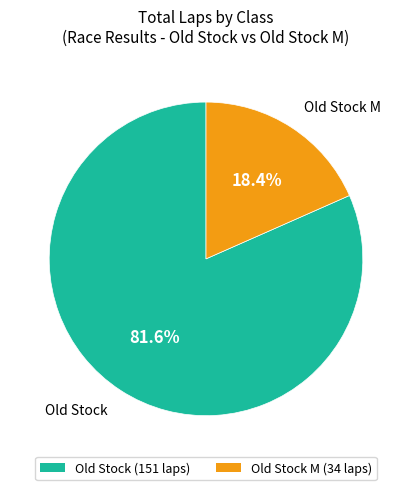

Is Old Stock M (34 laps) the majority of the pie?

No